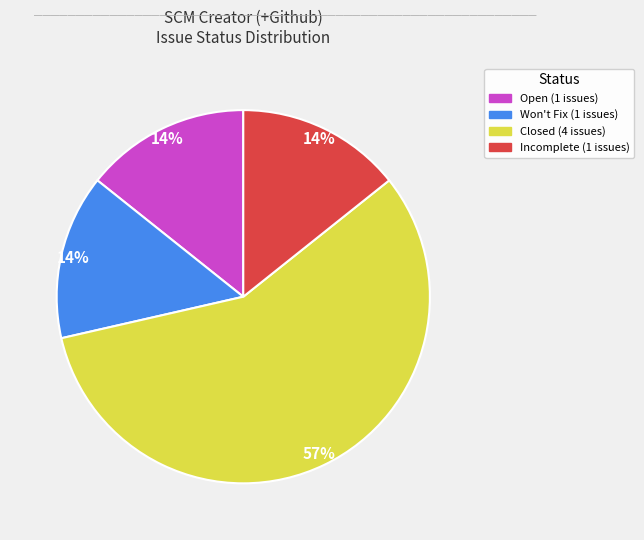

To the nearest percent, what is the average slice percentage?

25%